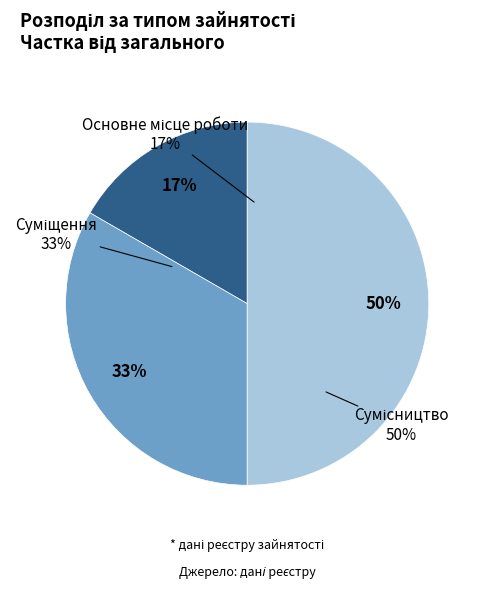

Which has a higher value, Суміщення or Основне місце роботи?

Суміщення